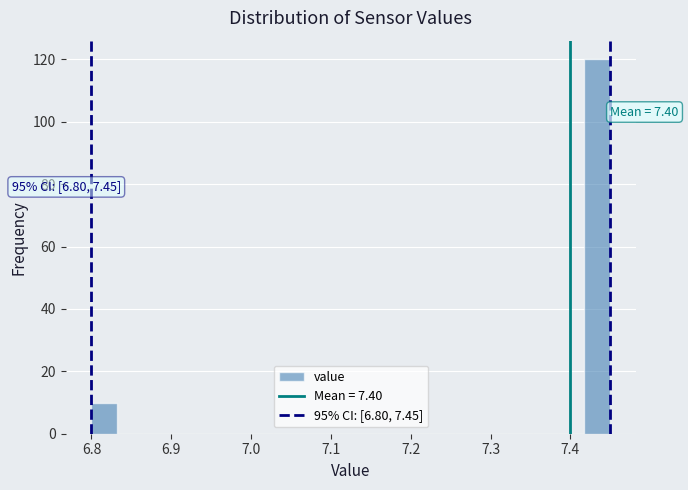

Around what value on the x-axis is the tallest bar? Give the approximate position of its centre, as read against the axis.

7.43